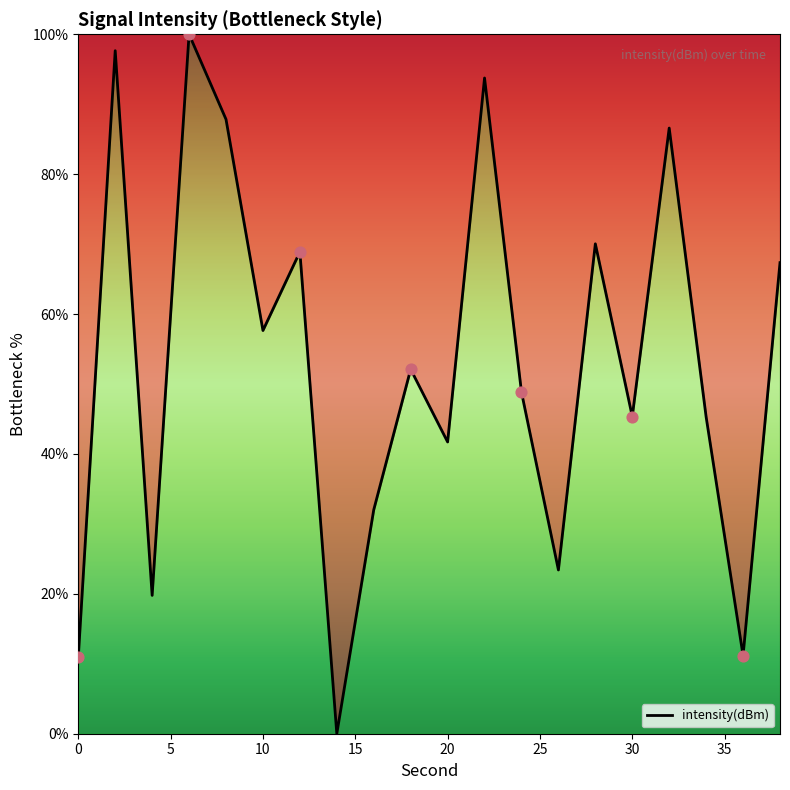

What is the greatest value displayed?

100.0